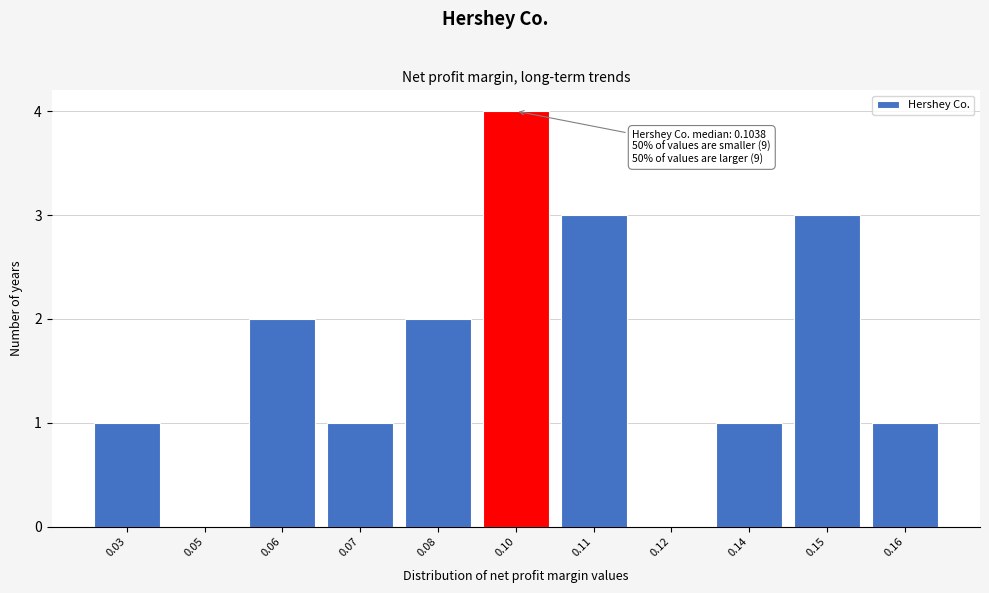

Reading left to right, transcribe all the data shown in this chart.

0.03=1	0.05=0	0.06=2	0.07=1	0.08=2	0.10=4	0.11=3	0.12=0	0.14=1	0.15=3	0.16=1